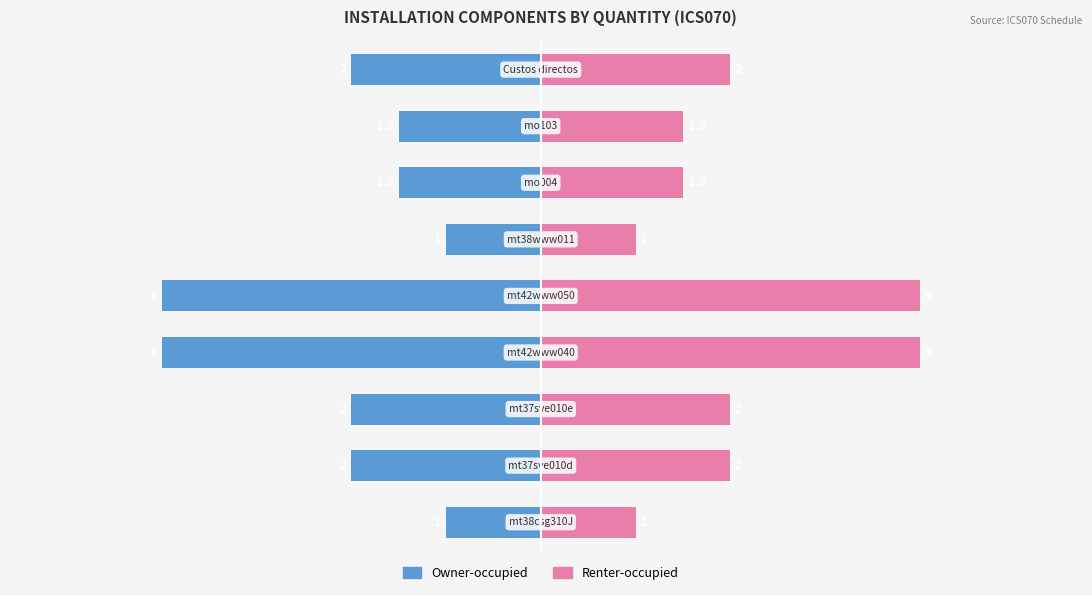

What is the spread (max minus min) of values at 4?

8.0